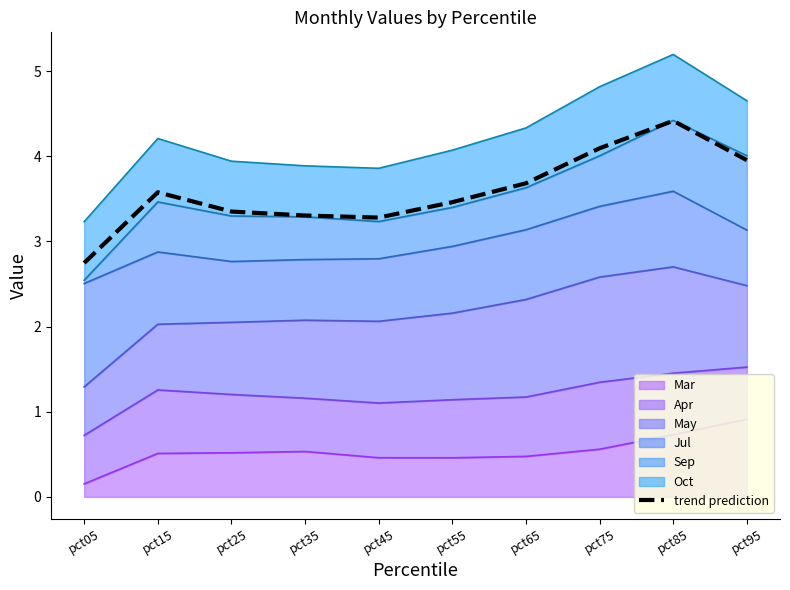

At which label does the data first exceed 3?

pct15